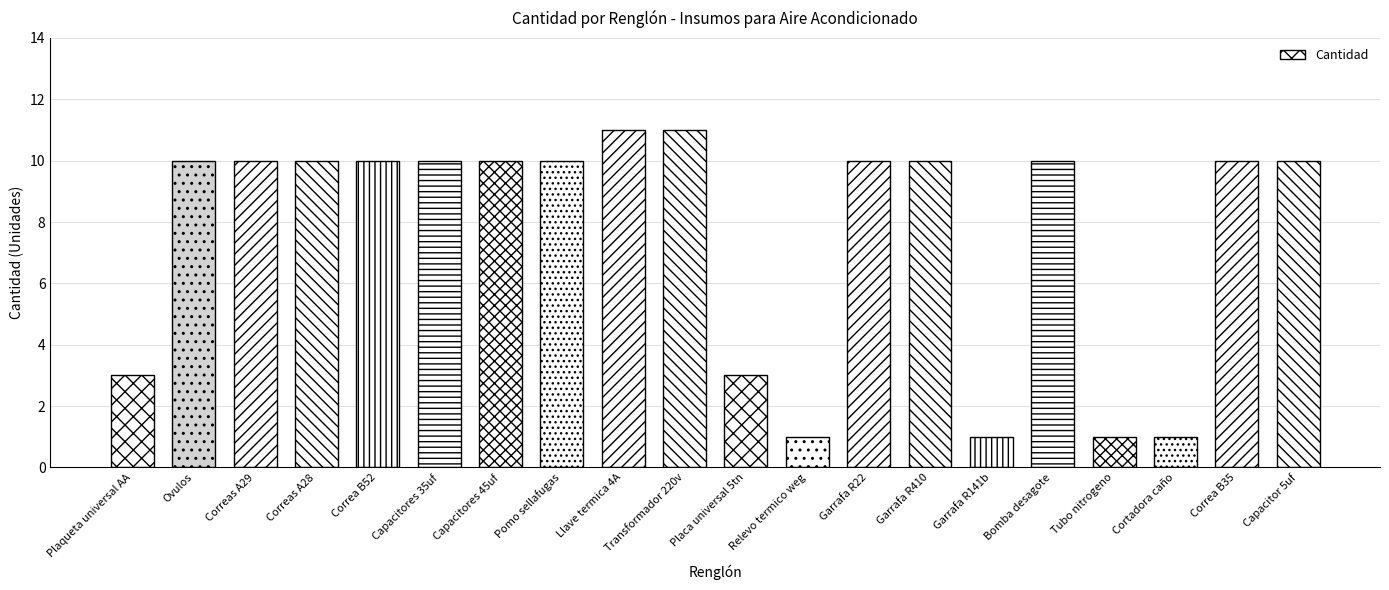

What is the greatest value displayed?

11